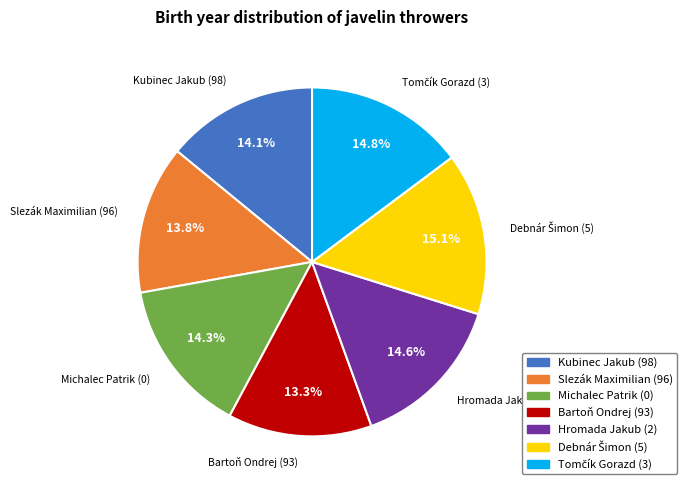

To the nearest percent, what is the difference between the Michalec Patrik and Hromada Jakub slice percentages?

0%